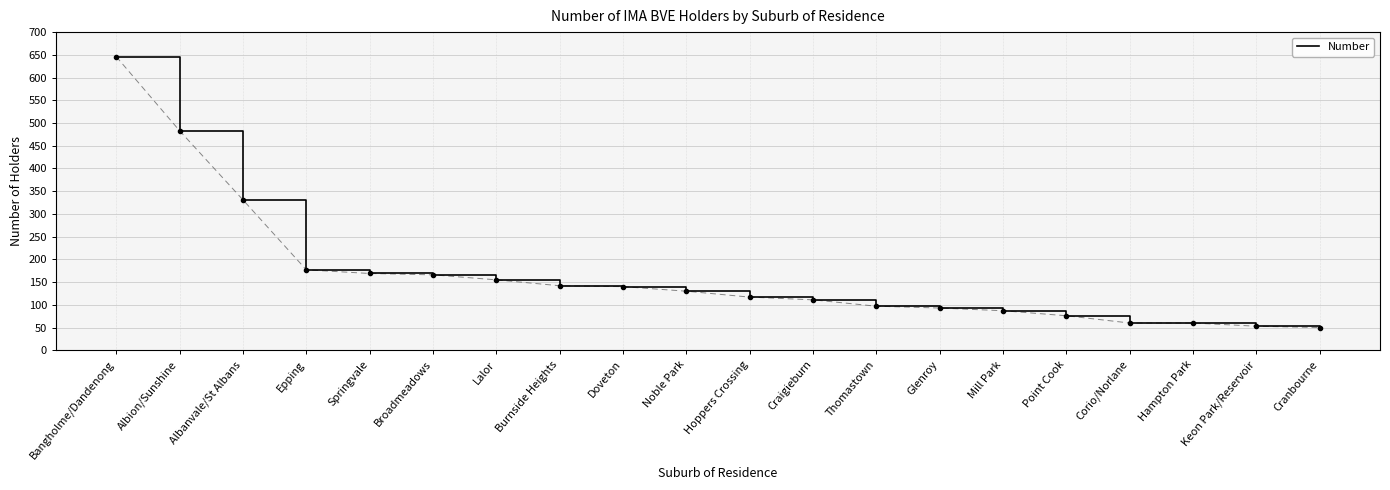

What is the sum of all values?

3343